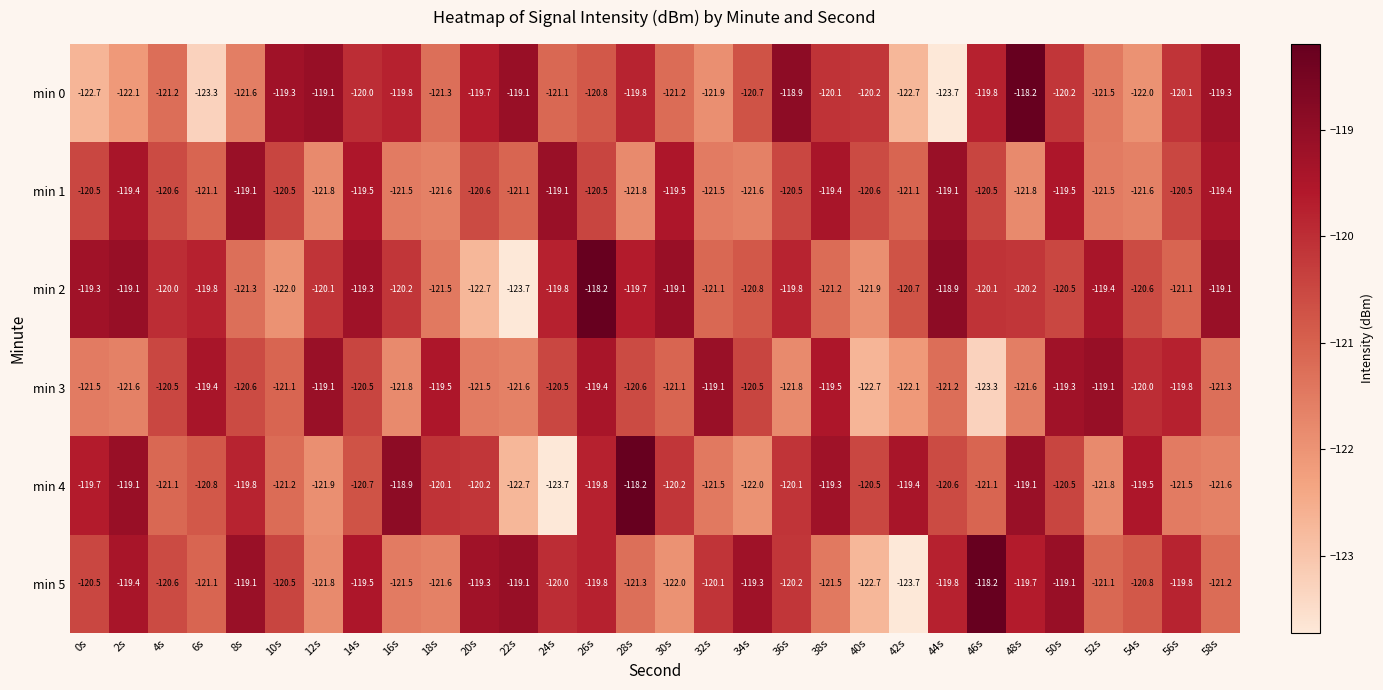

Count the number of categories in the chart.

30